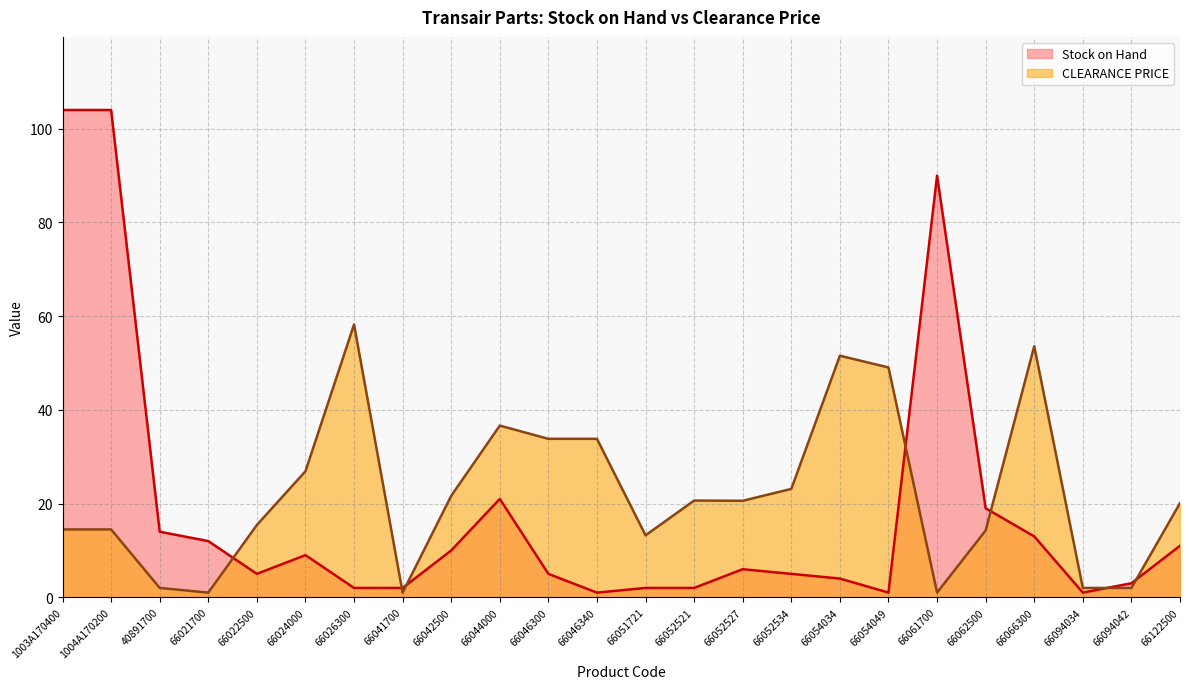

List the series in order of their peak value, highest first.

Stock on Hand, CLEARANCE PRICE